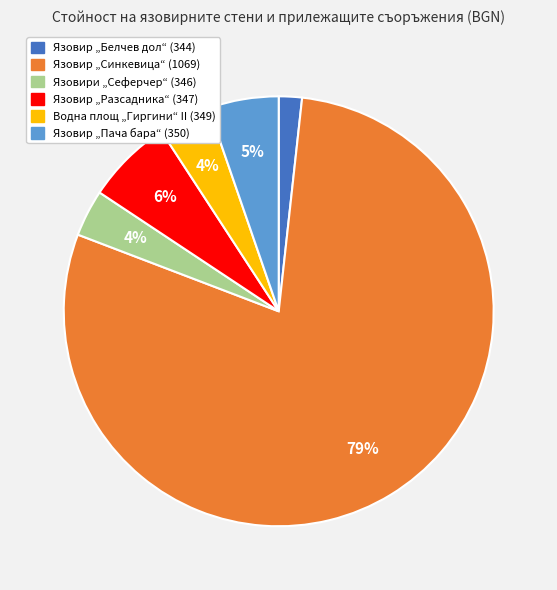

Which slice is the largest?

Язовир „Синкевица“ (1069)